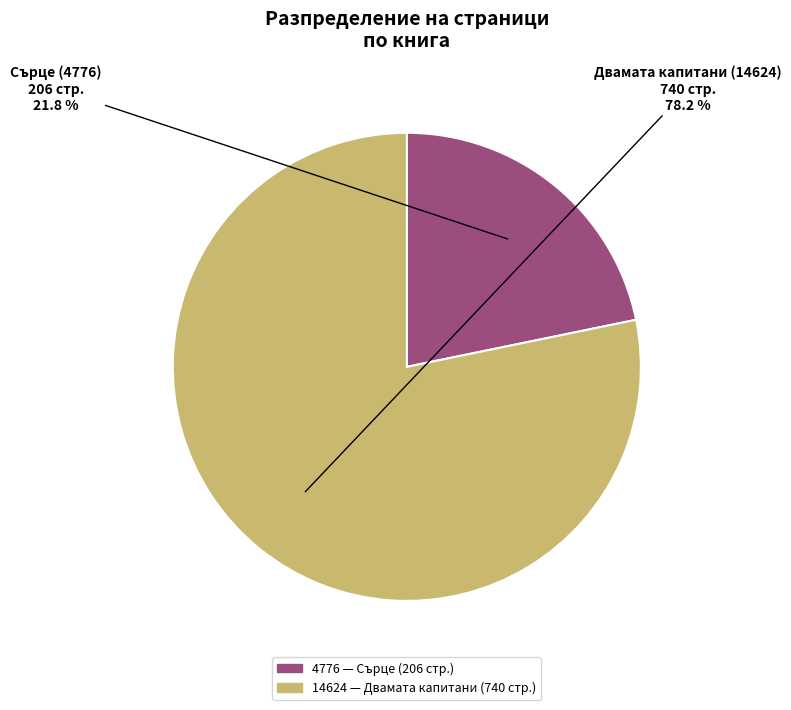

Does 4776 account for over 50% of the chart?

No